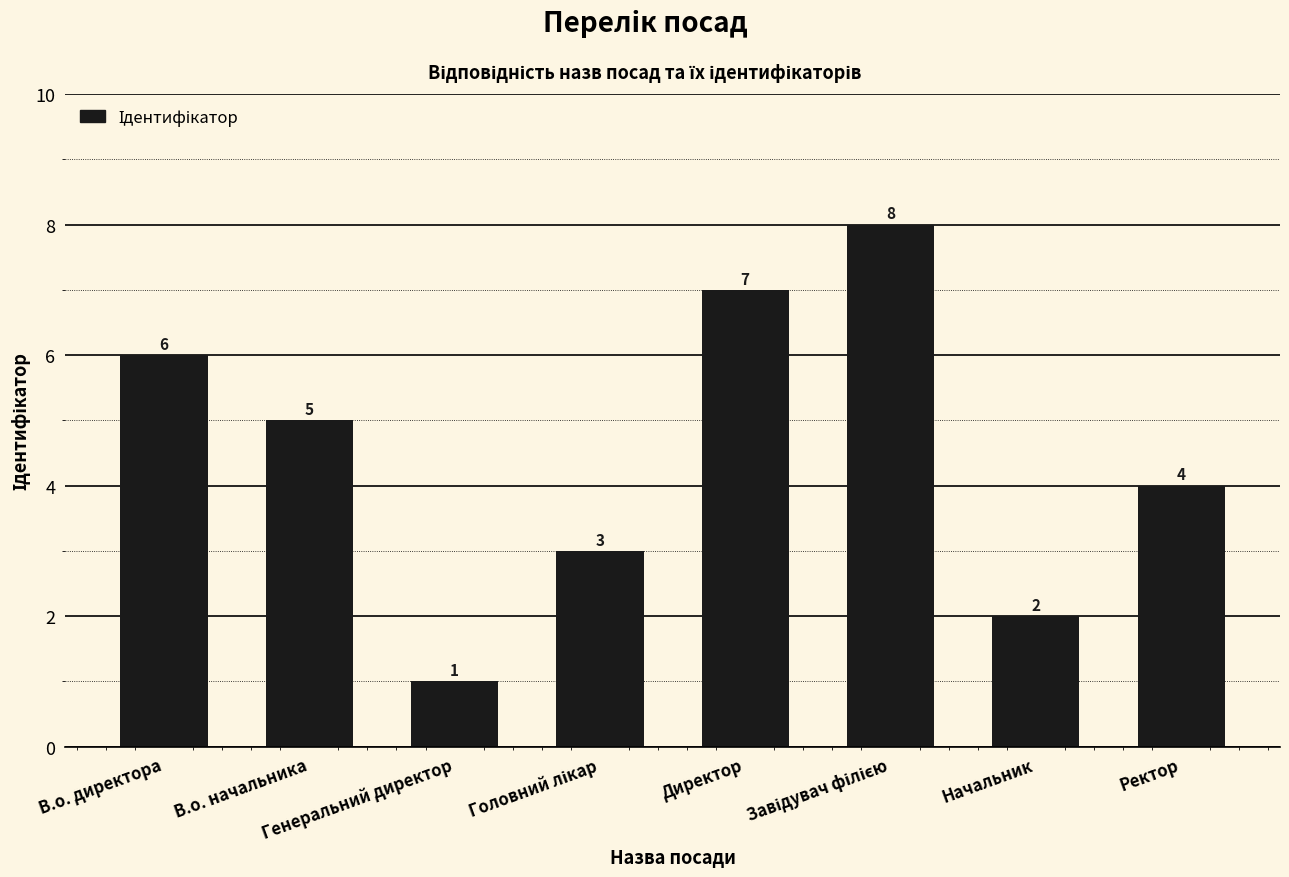

What is the greatest value displayed?

8